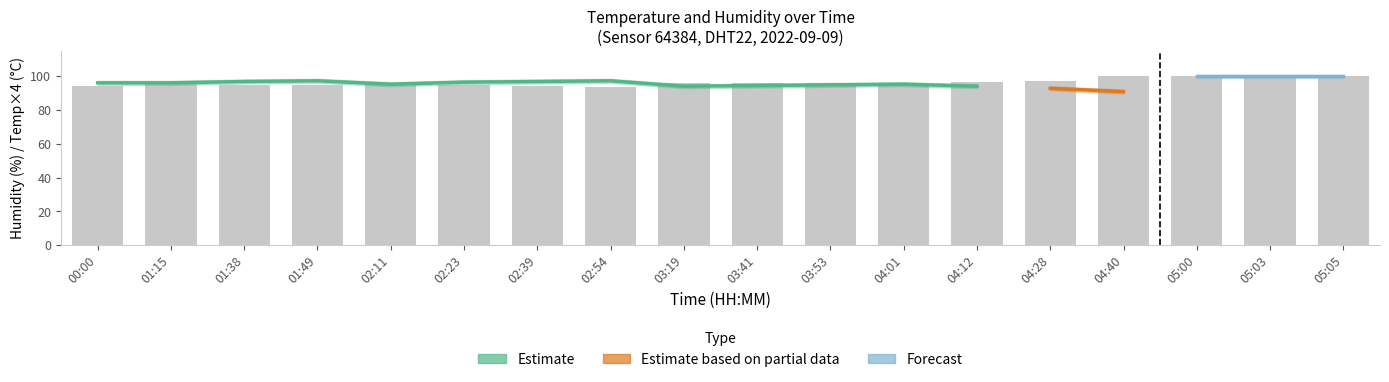

Which has a higher value, 01:49 or 02:39?

01:49